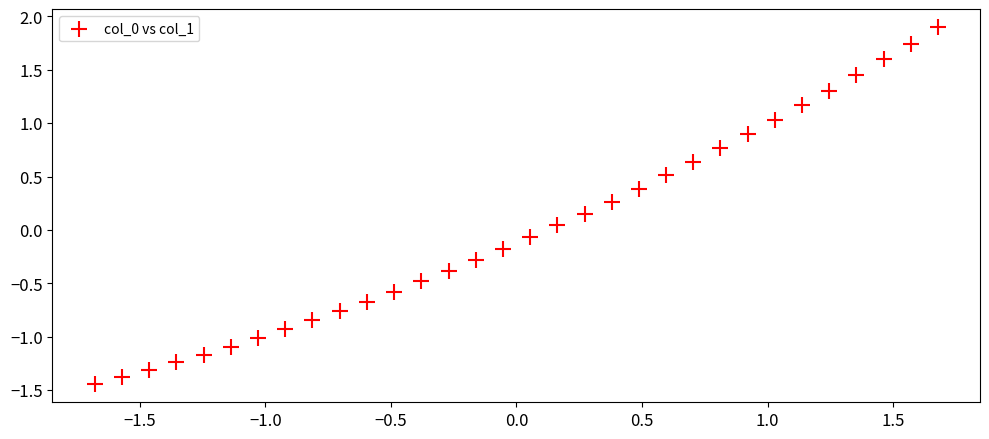

What is the range of X values (max minus min)?

3.4